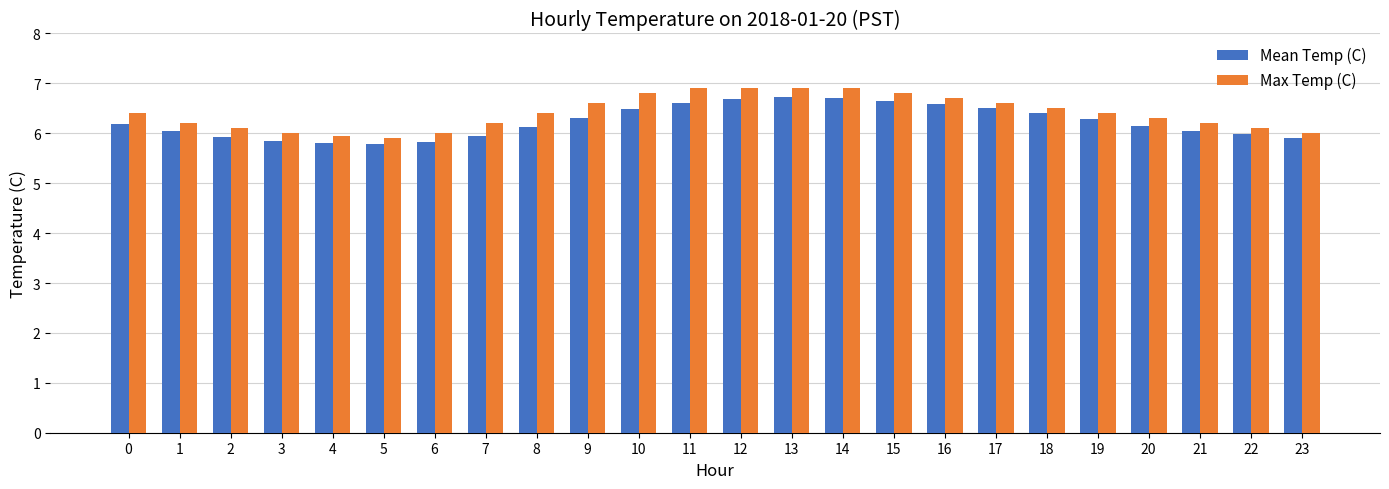

The value of Max Temp (C) at 19 is 6.4. True or false?

True